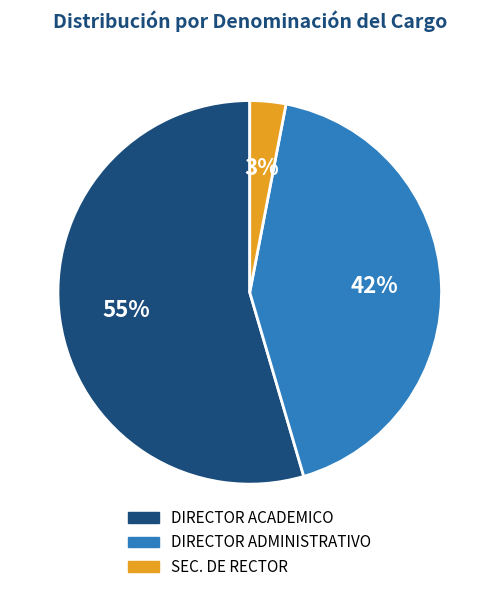

True or false: DIRECTOR ADMINISTRATIVO accounts for 34% of the total.

False